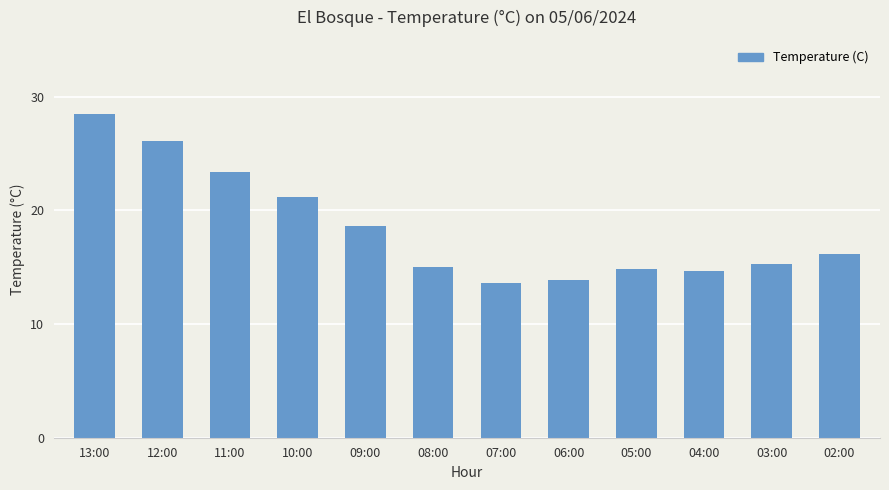

Which label corresponds to the largest value in the chart?

13:00